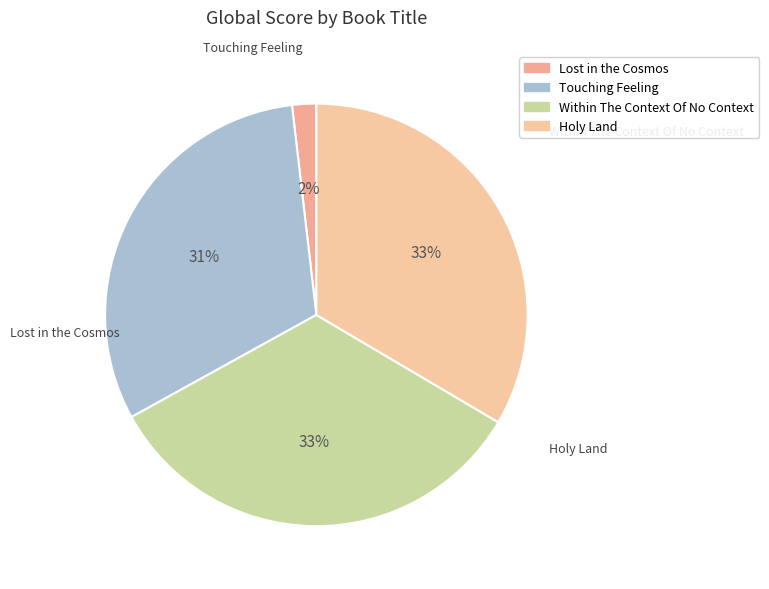

What percentage is the Holy Land slice, to the nearest percent?

33%